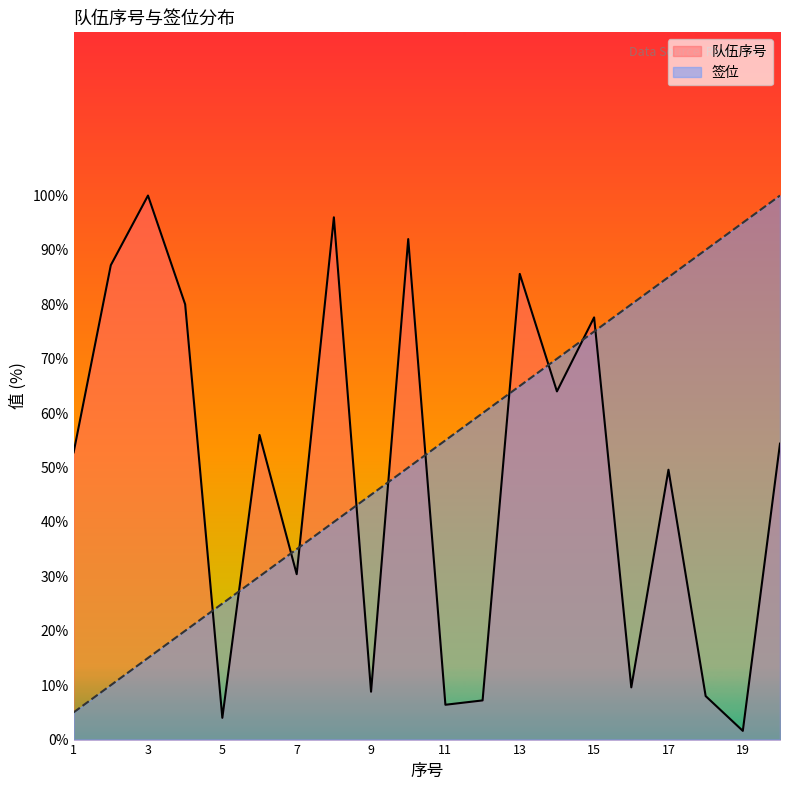

How many values in the 队伍序号 series are below 54?

10